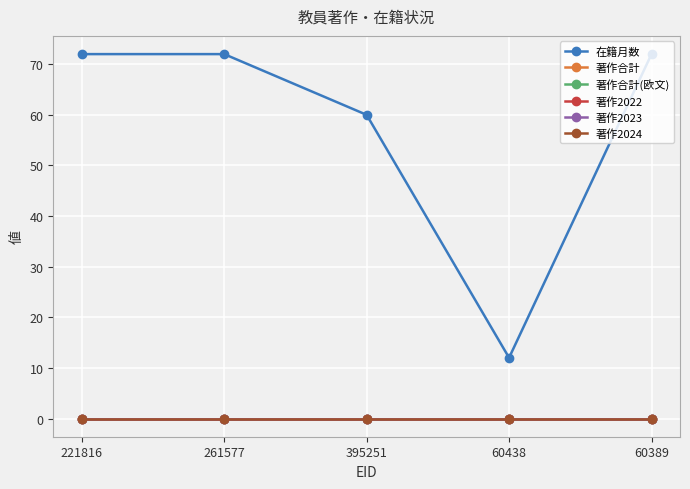

Does the chart have visible grid lines?

Yes